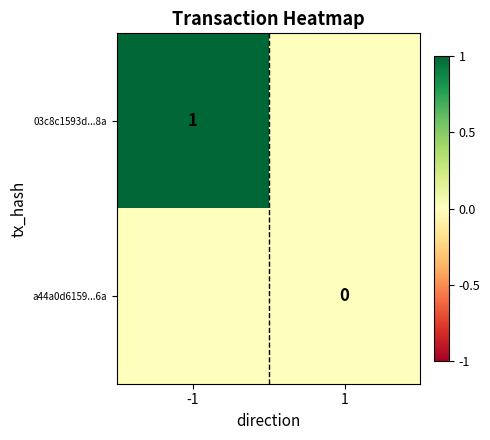

At how many categories does at least one series exceed 0?

1